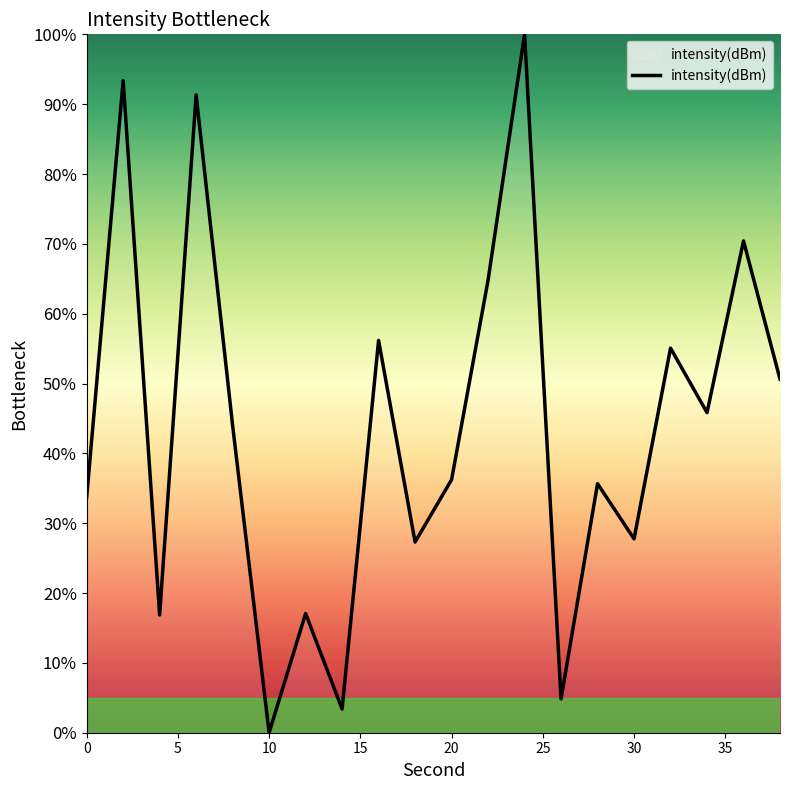

What is the maximum value shown in the chart?

100.0